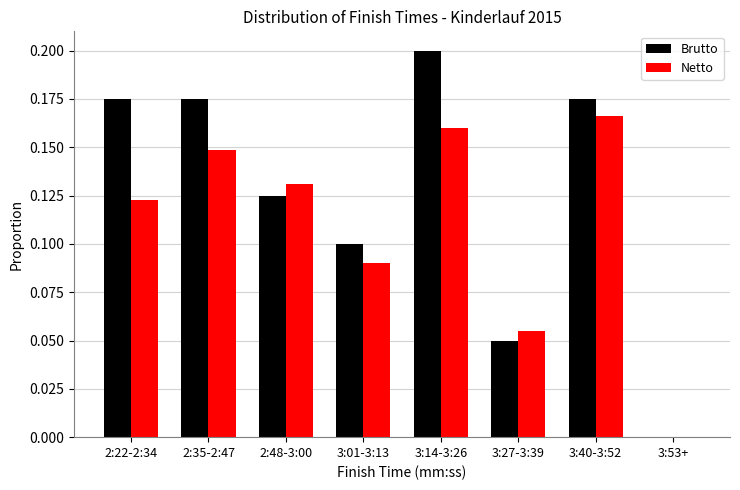

What is the sum of all Netto values?

0.9